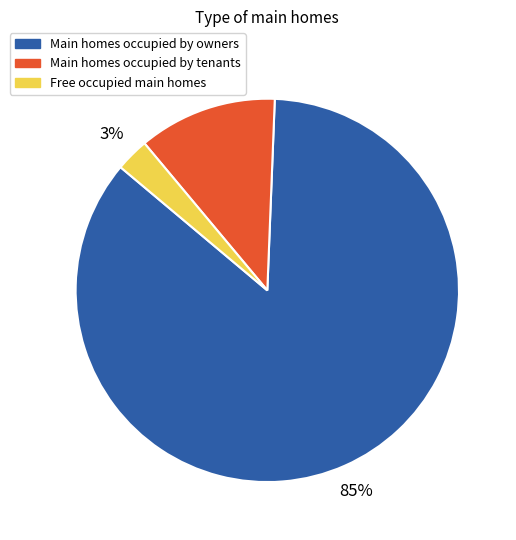

Is it true that Main homes occupied by tenants is 12% of the pie?

True